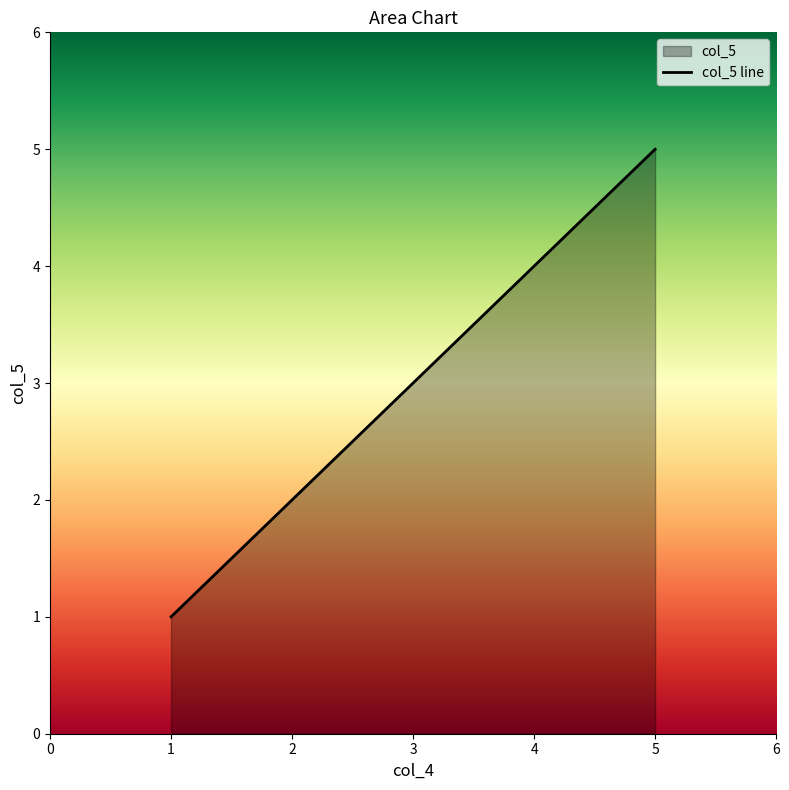

How many values are below 3?

2